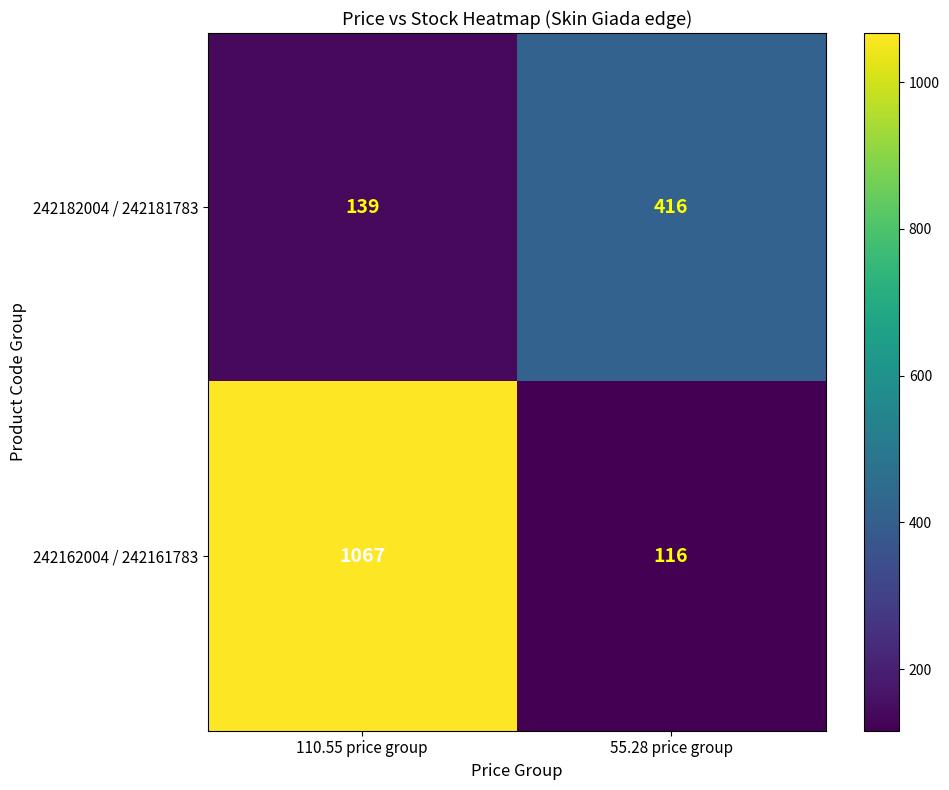

Reading left to right, transcribe all the data shown in this chart.

242182004 / 242181783: 110.55 price group=139	55.28 price group=416
242162004 / 242161783: 110.55 price group=1067	55.28 price group=116